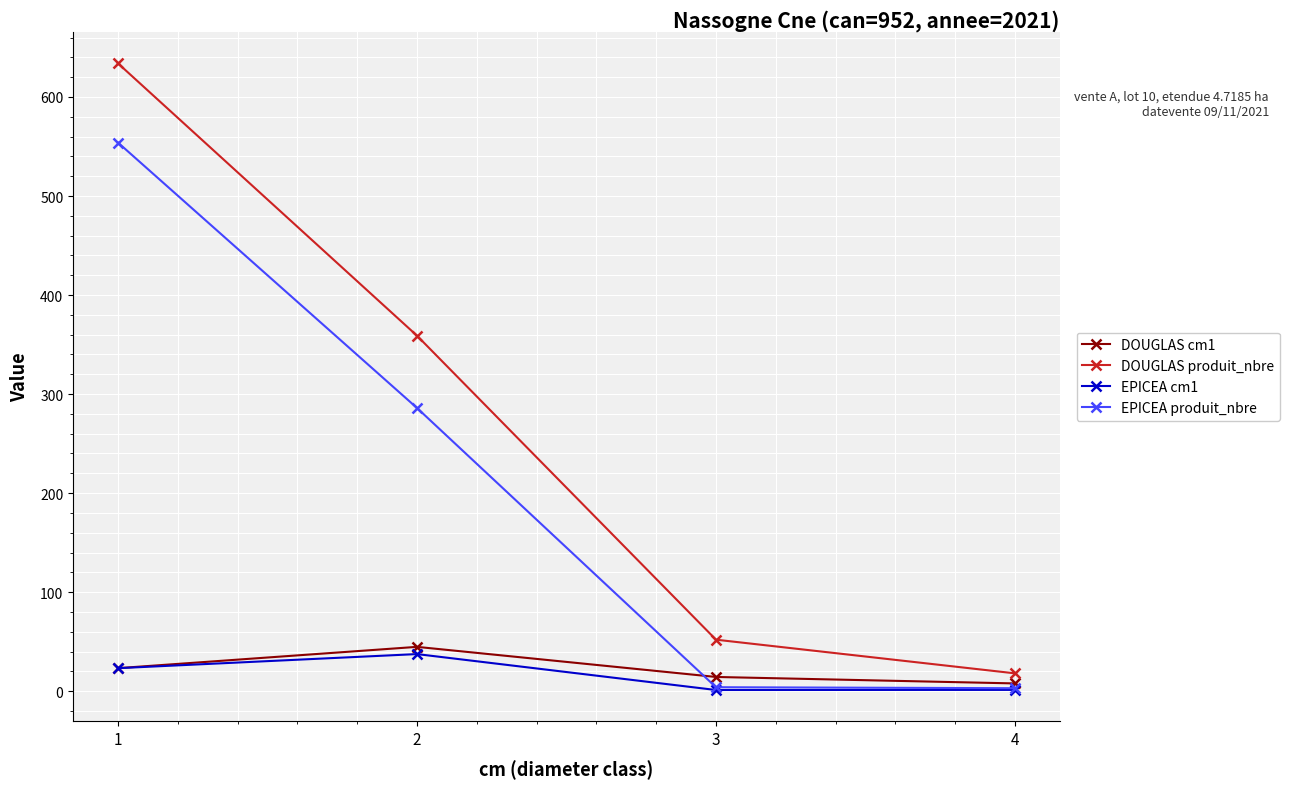

True or false: DOUGLAS produit_nbre and EPICEA cm1 cross at least once.

False